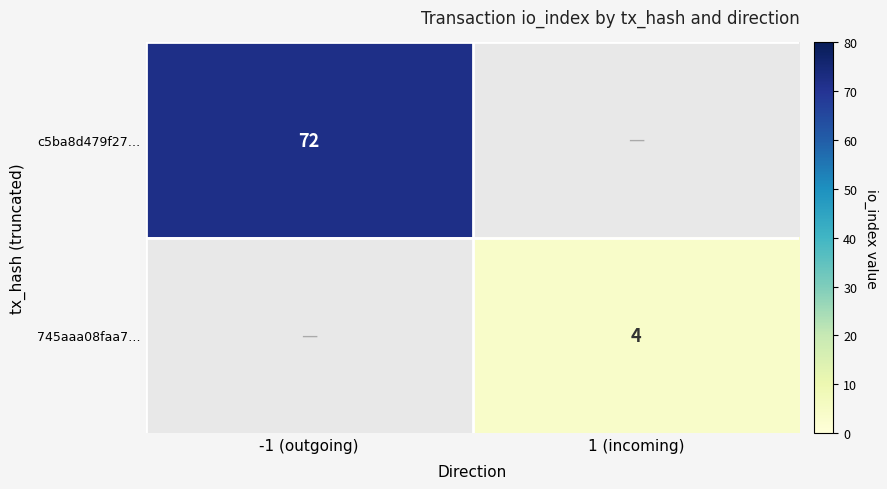

The value of c5ba8d479f27… at -1 (outgoing) is 32. True or false?

False